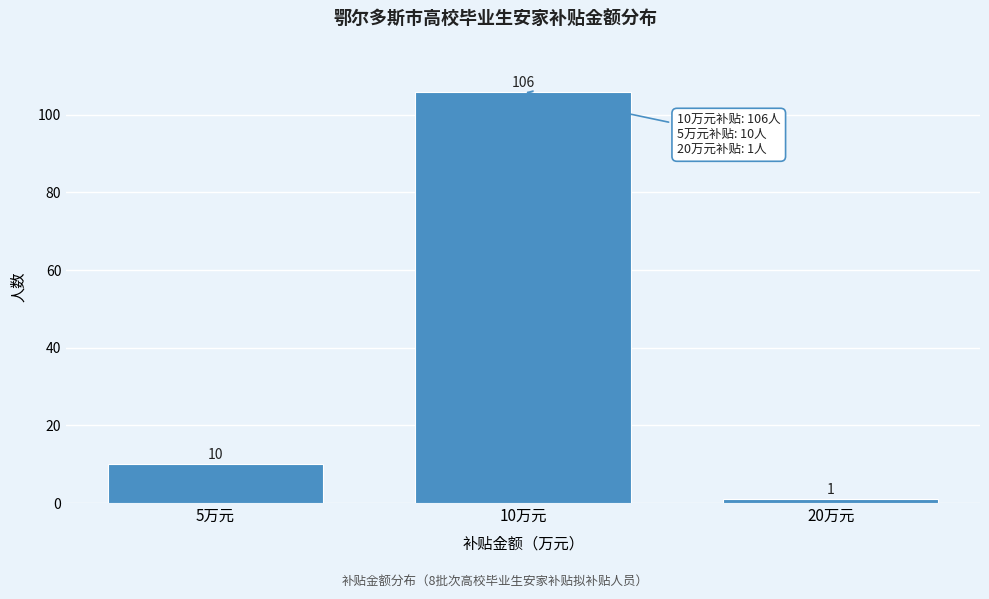

Reading left to right, what are all the values shown in this chart?

5万元=10	10万元=106	20万元=1